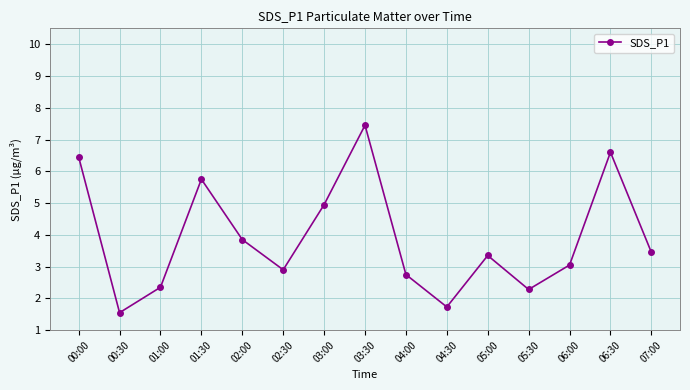

True or false: the data shows 12.1 at 03:30.

False